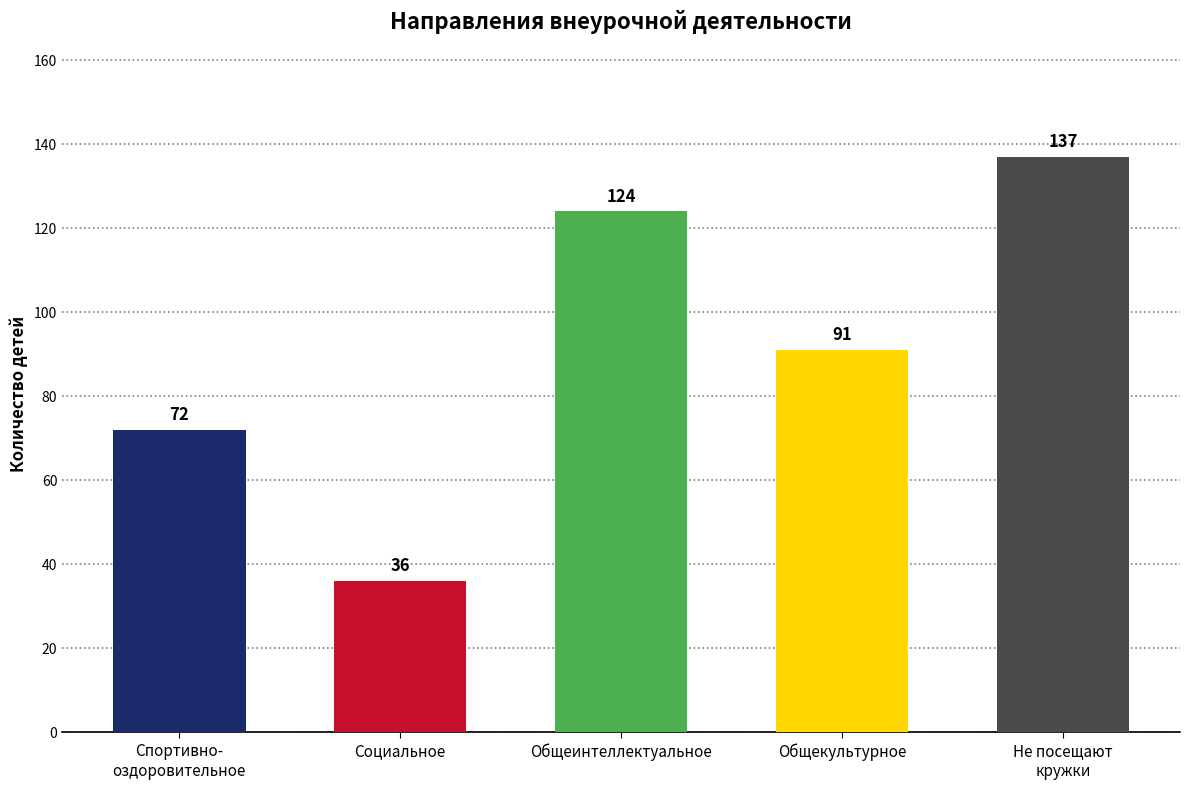

What is the maximum value shown in the chart?

137